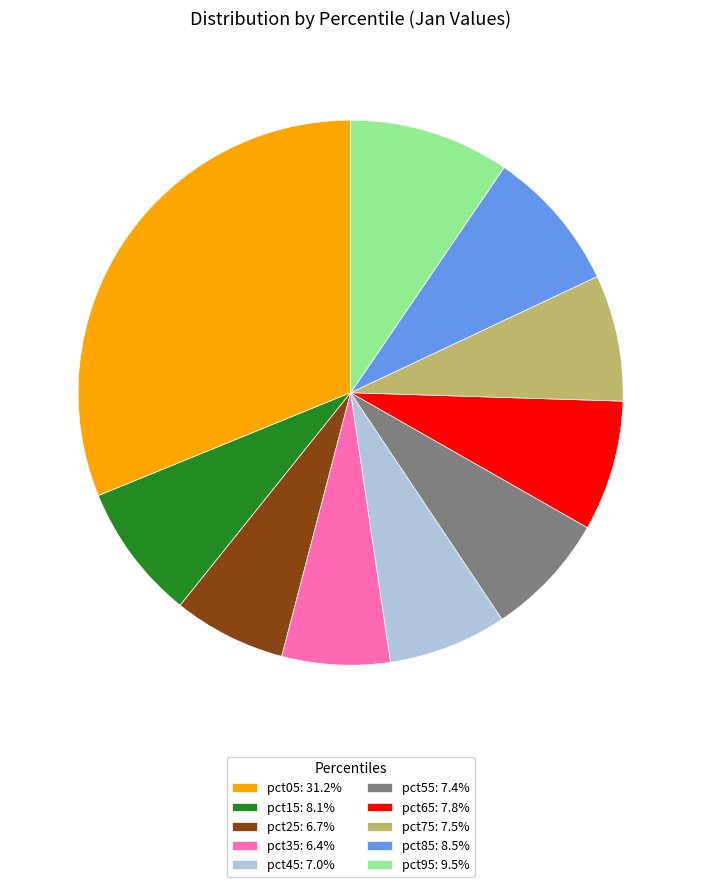

Is it true that pct45 is 7% of the pie?

True